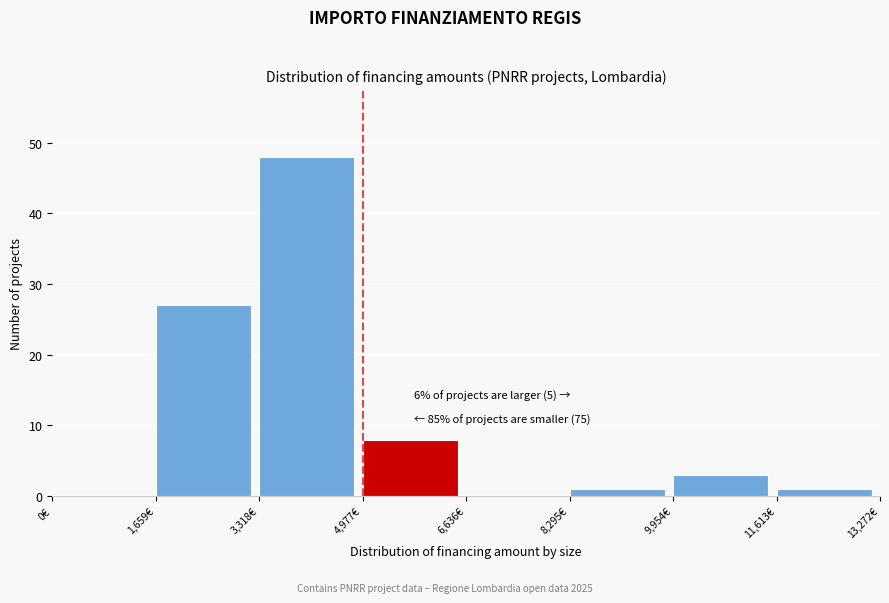

Which range on the x-axis has the tallest bar?

3400 to 5000